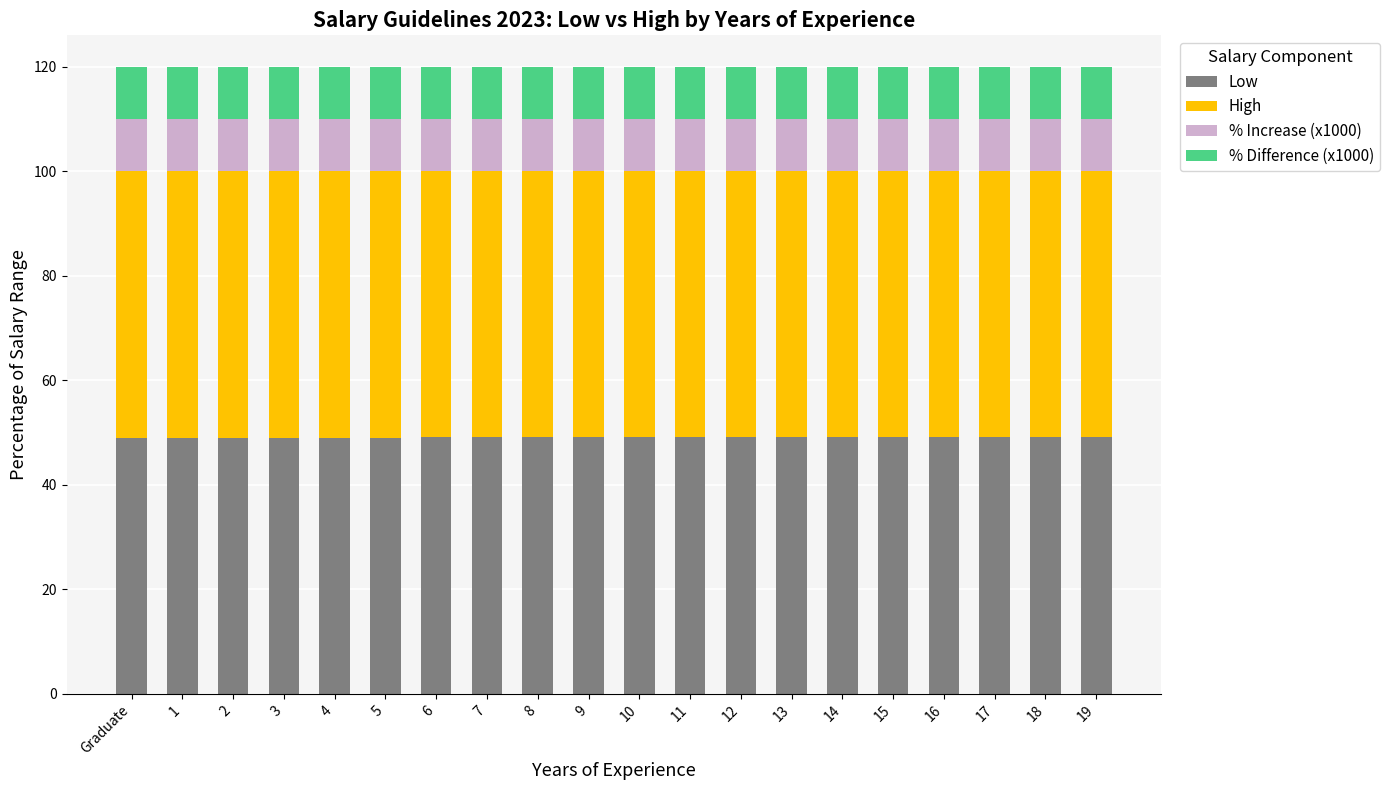

How many bars are there in total?

20